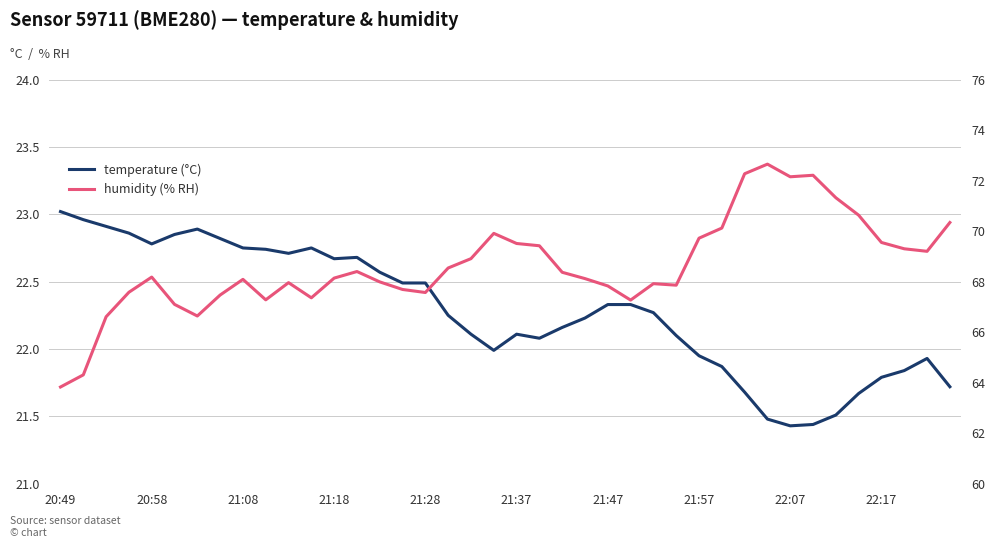

At which label does temperature first exceed 22?

20:49